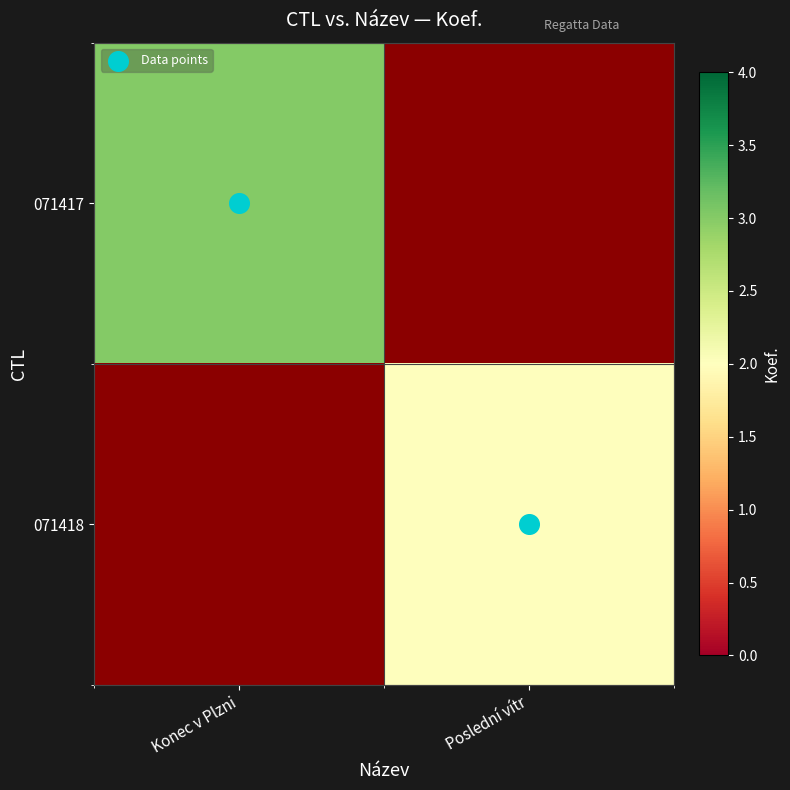

At how many categories does at least one series exceed 0?

2